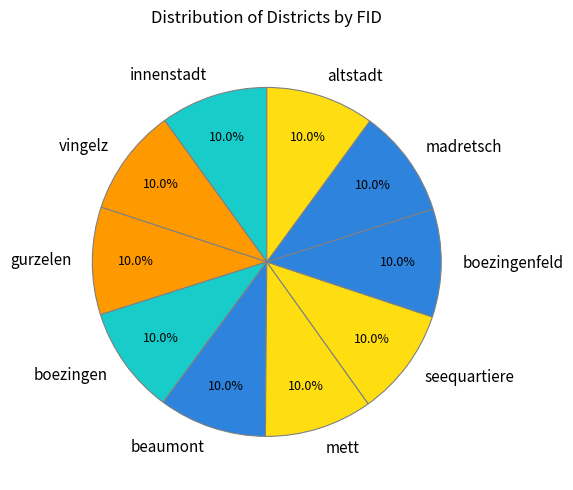

How many segments does this pie chart have?

10